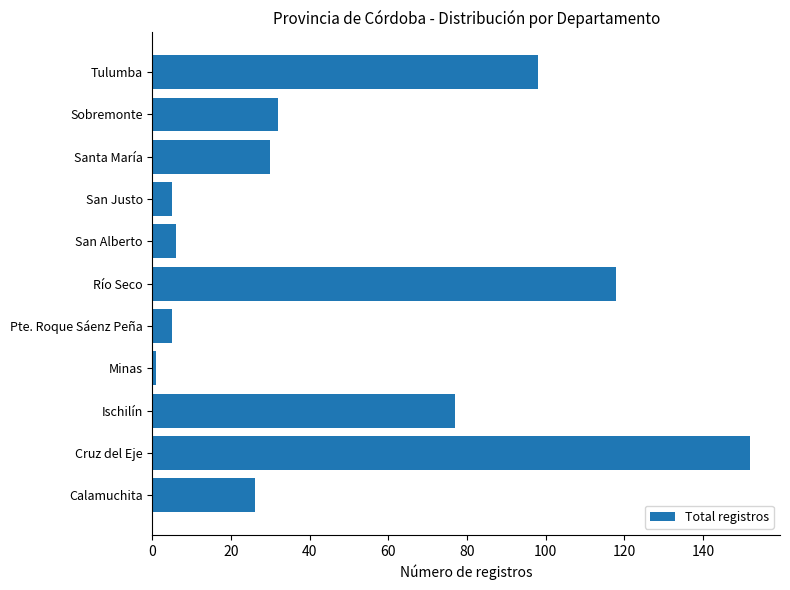

Are the bars horizontal?

Yes